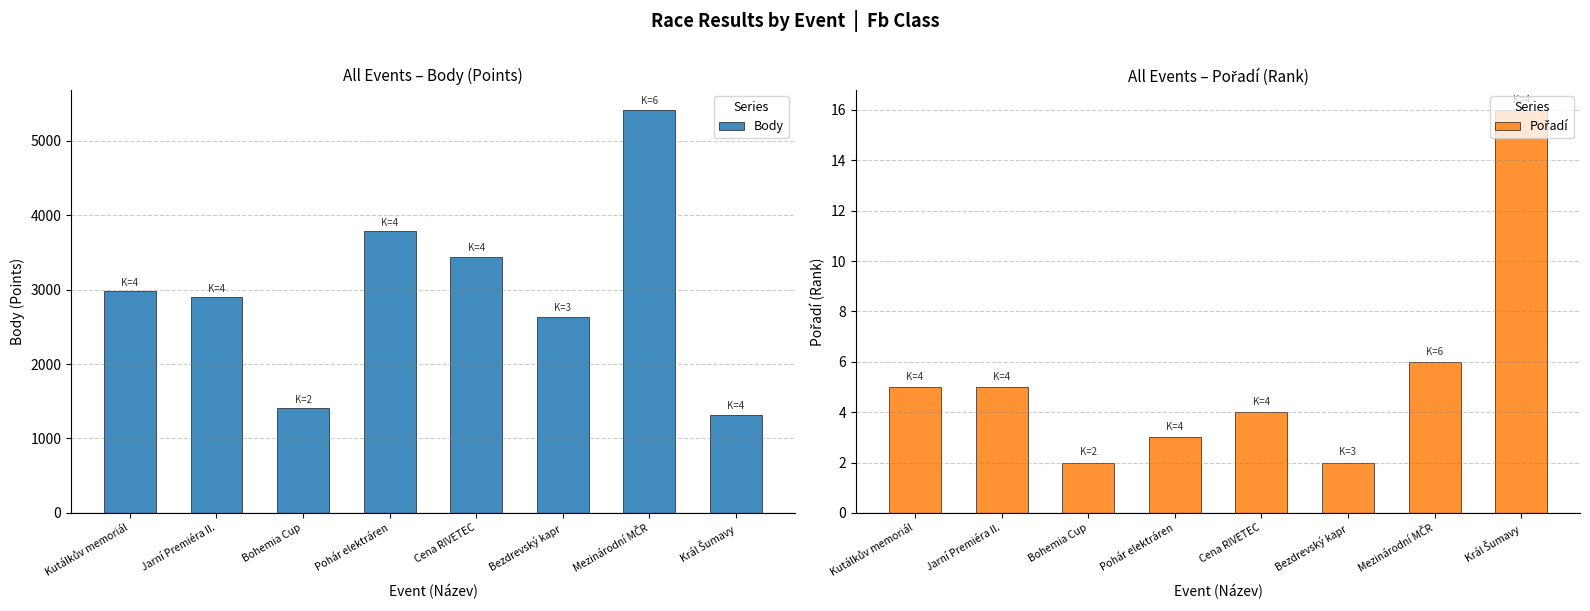

True or false: Pořadí has a value of 2 at Bezdrevský kapr.

True